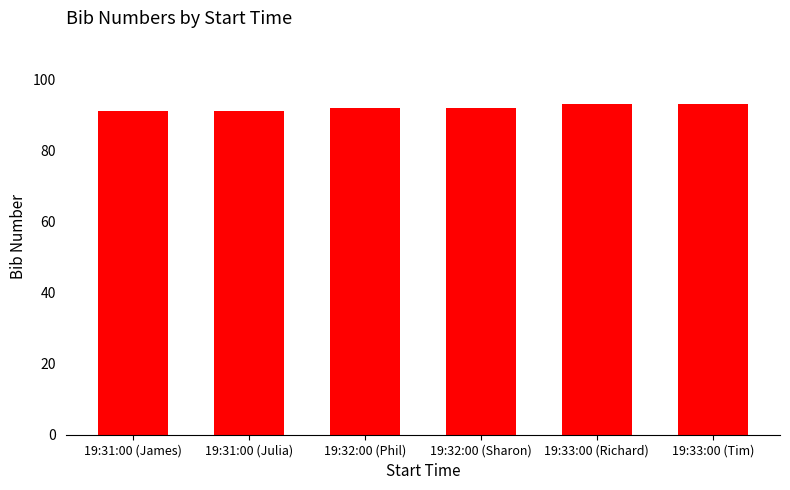

Reading left to right, list all the values displayed in this chart.

19:31:00 (James)=91	19:31:00 (Julia)=91	19:32:00 (Phil)=92	19:32:00 (Sharon)=92	19:33:00 (Richard)=93	19:33:00 (Tim)=93